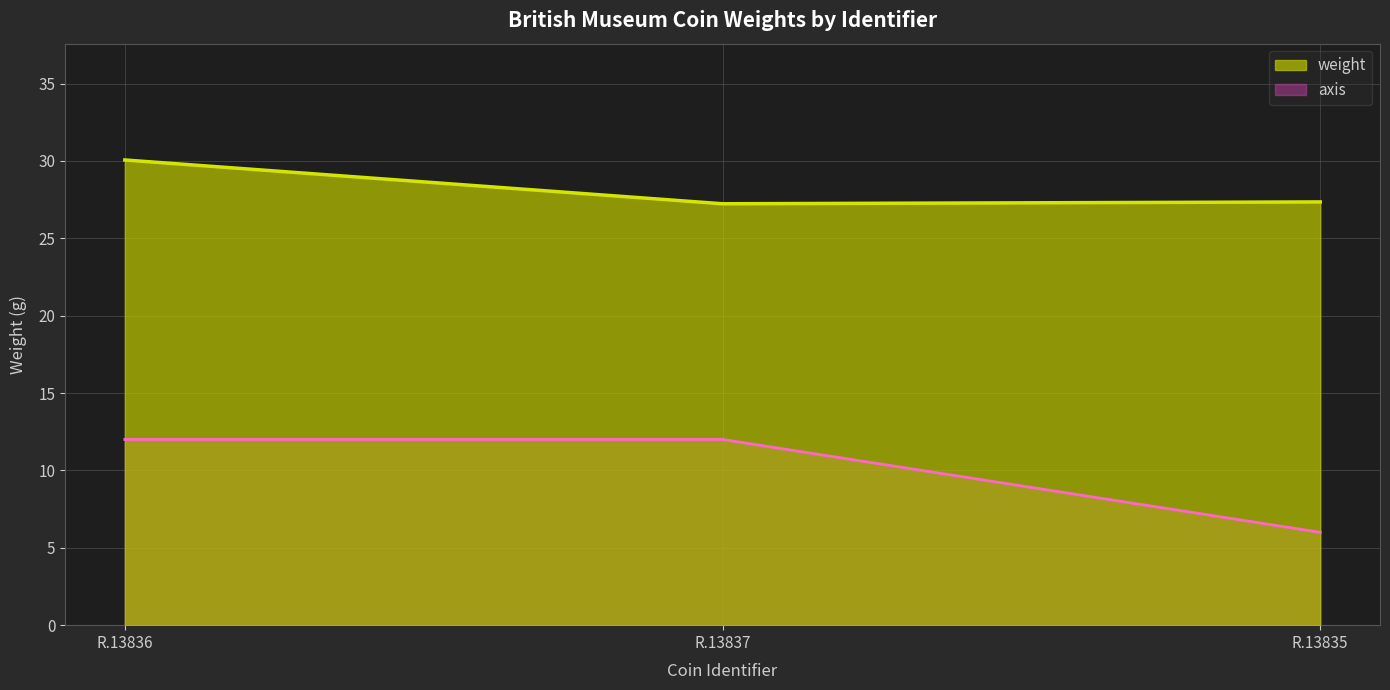

What is the change in value from R.13836 to R.13835?

-2.7